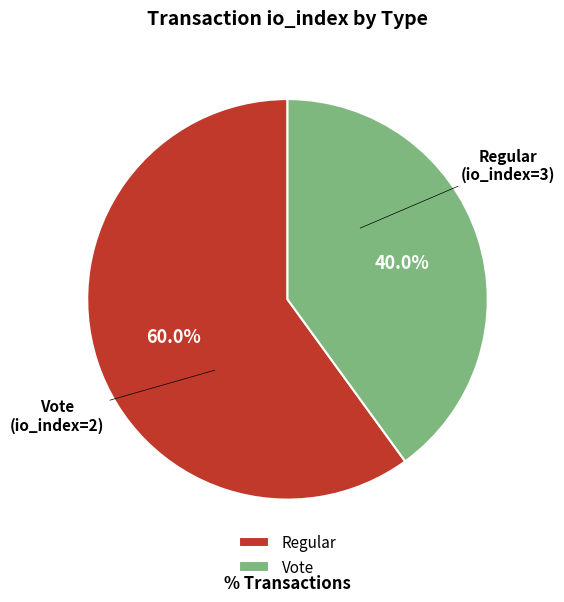

Count the number of slices in the pie.

2